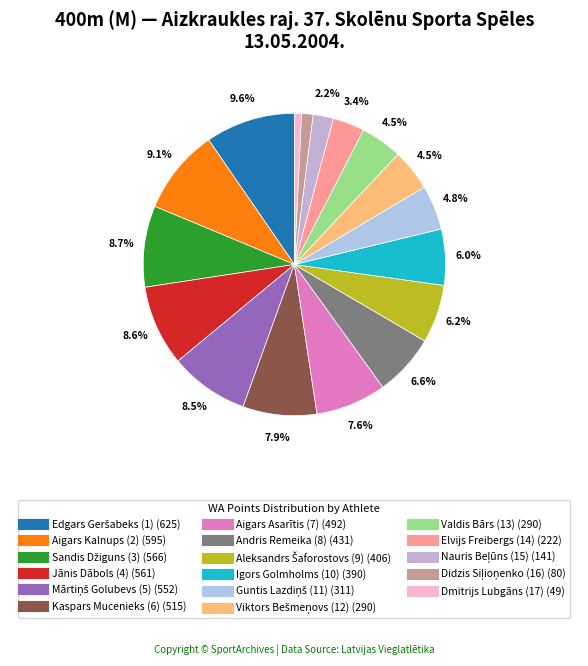

To the nearest percent, what is the difference between the largest and smallest slice percentages?

9%